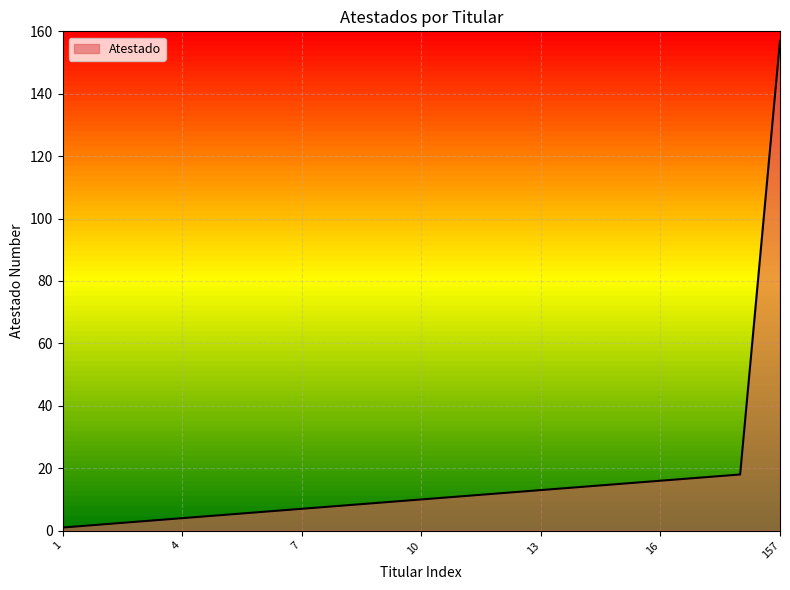

What is the greatest value displayed?

157